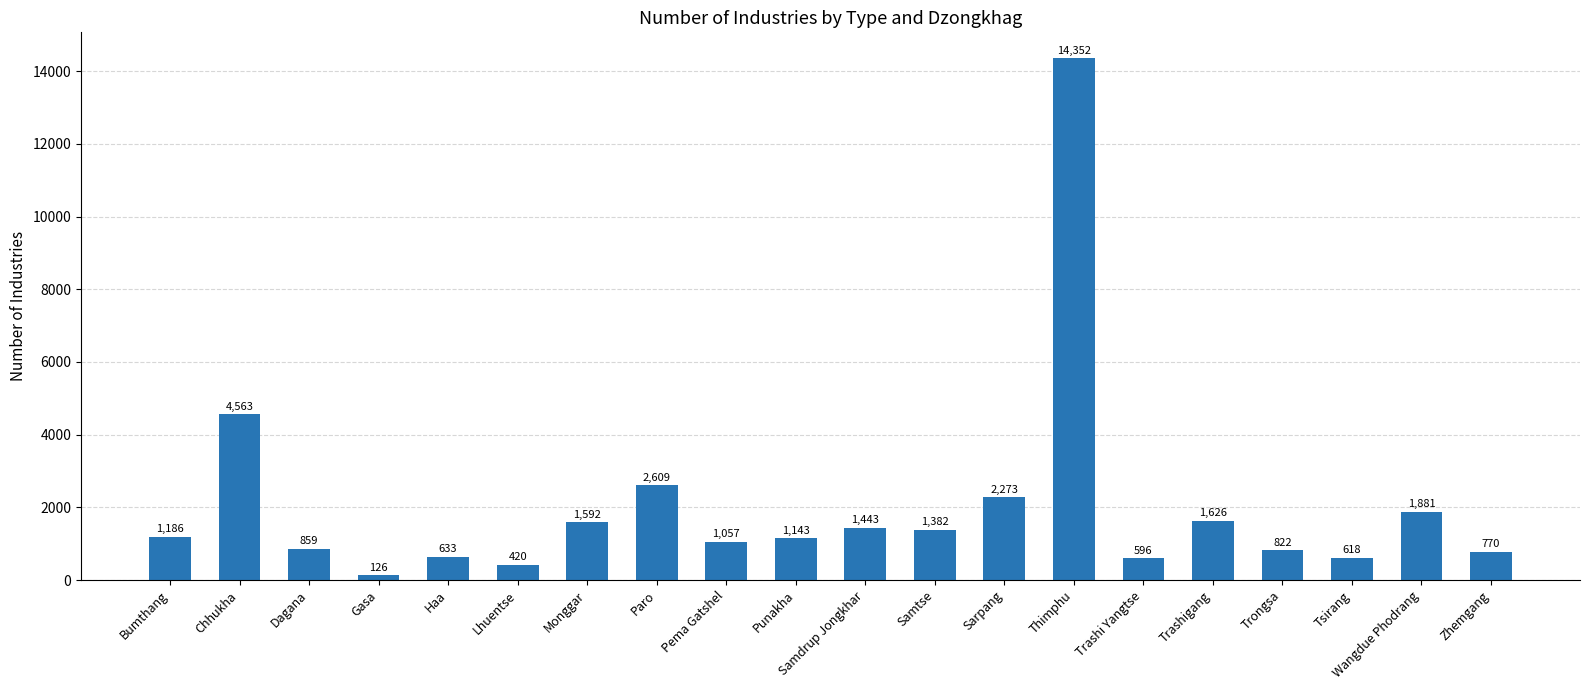

What is the smallest value displayed?

126